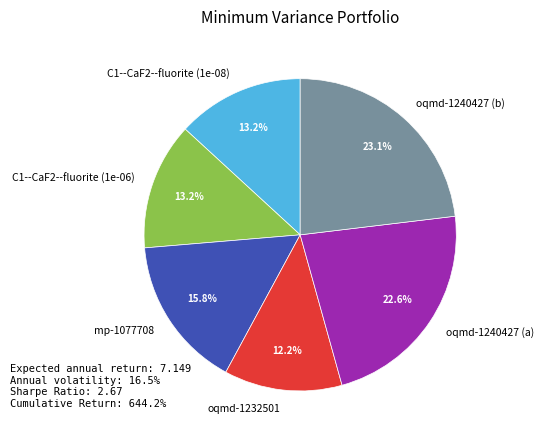

How many slices are in this pie chart?

6